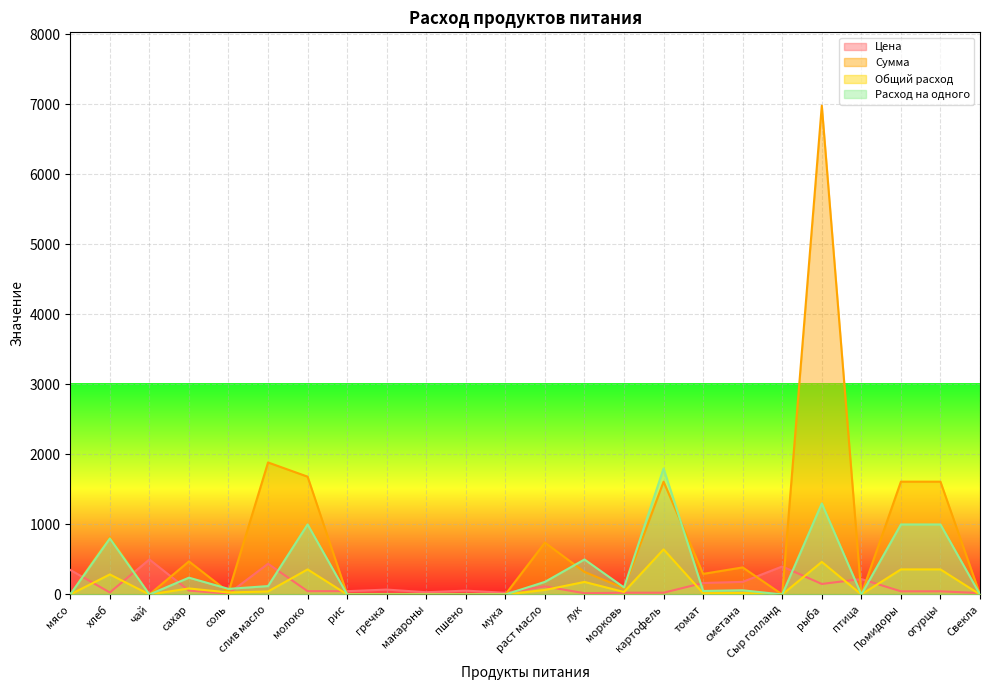

Does the chart display data point markers on the line(s)?

No